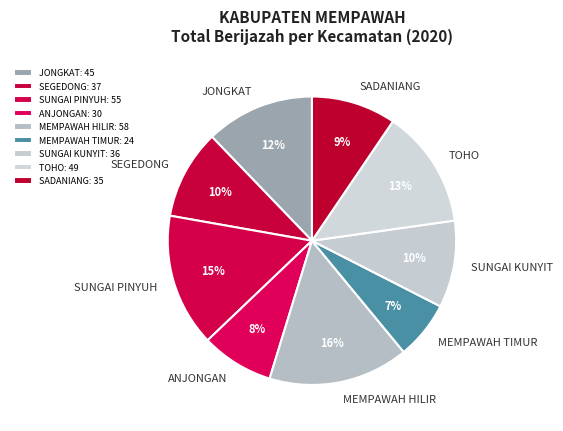

What is the largest slice in the pie chart?

MEMPAWAH HILIR